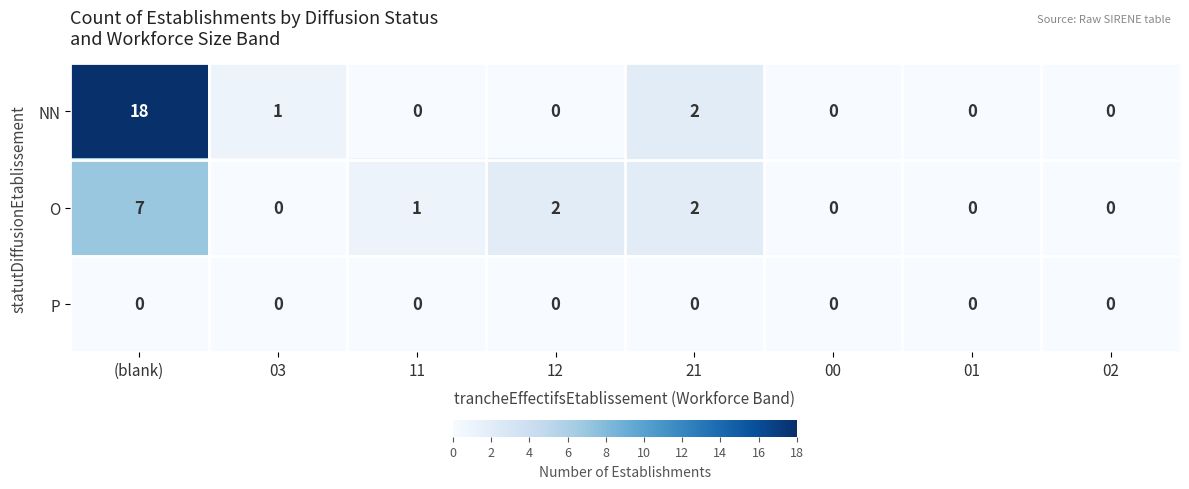

Reading right to left, what are all the values shown in this chart?

NN: 02=0	01=0	00=0	21=2	12=0	11=0	03=1	(blank)=18
O: 02=0	01=0	00=0	21=2	12=2	11=1	03=0	(blank)=7
P: 02=0	01=0	00=0	21=0	12=0	11=0	03=0	(blank)=0